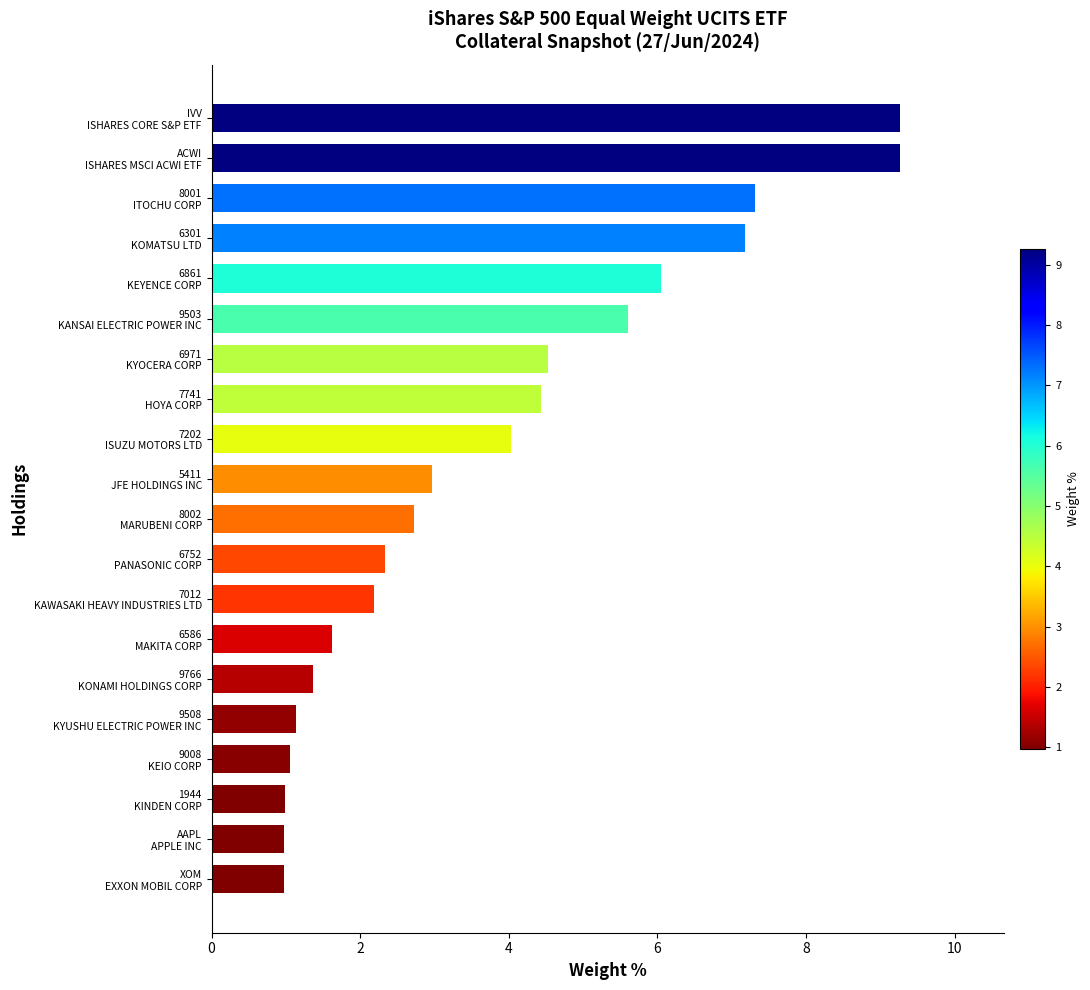

What is the difference between the second highest and minimum values?

8.3